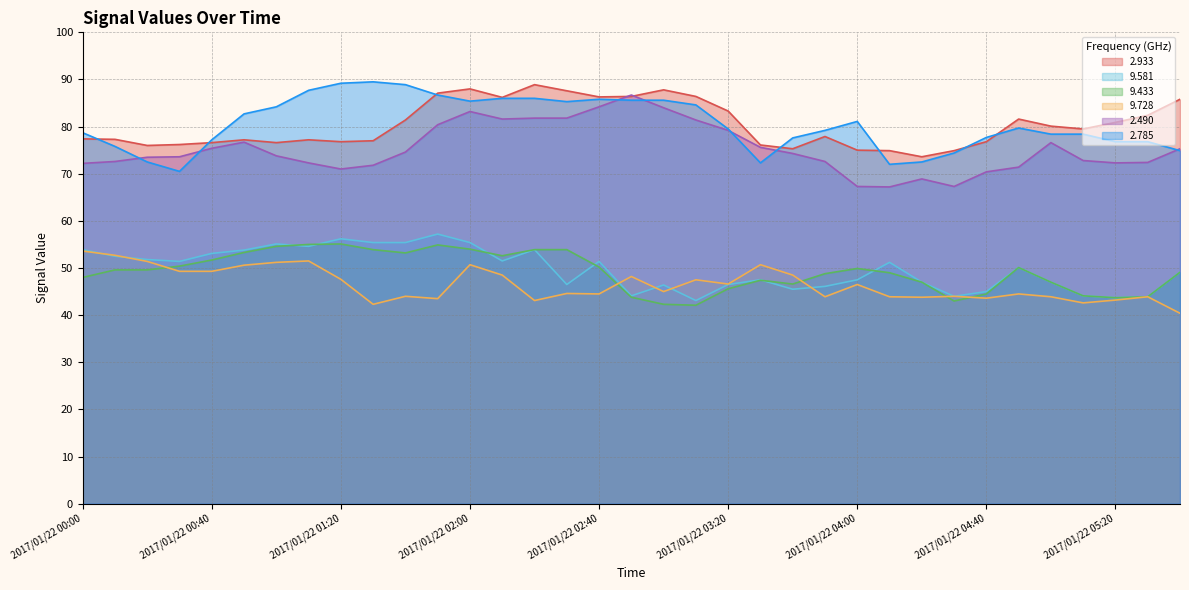

The value of   9.728 at 2017/01/22 03:10 is 47.5. True or false?

True